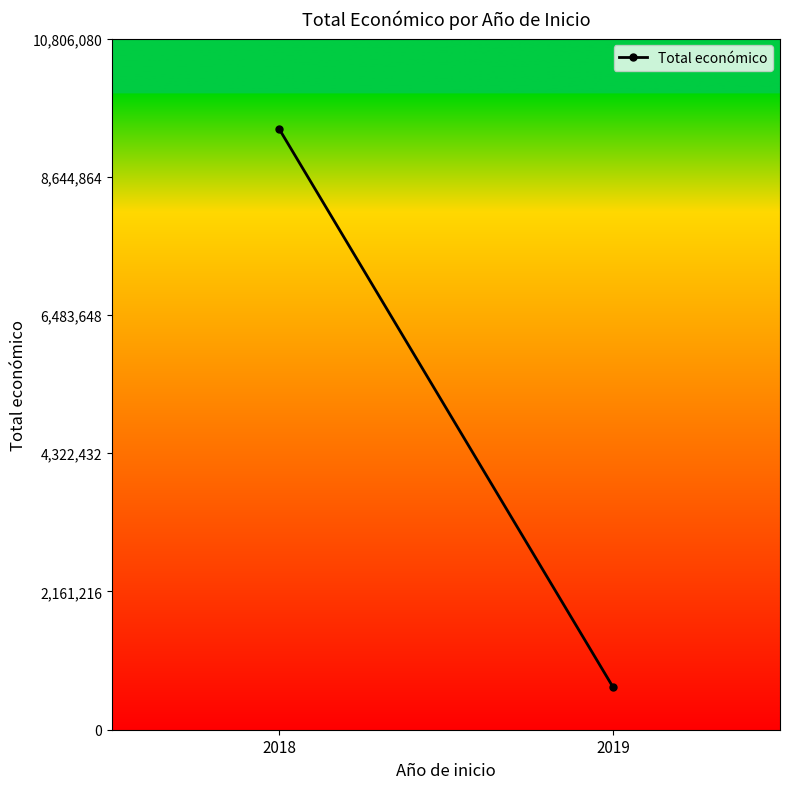

Which label corresponds to the smallest value in the chart?

2019